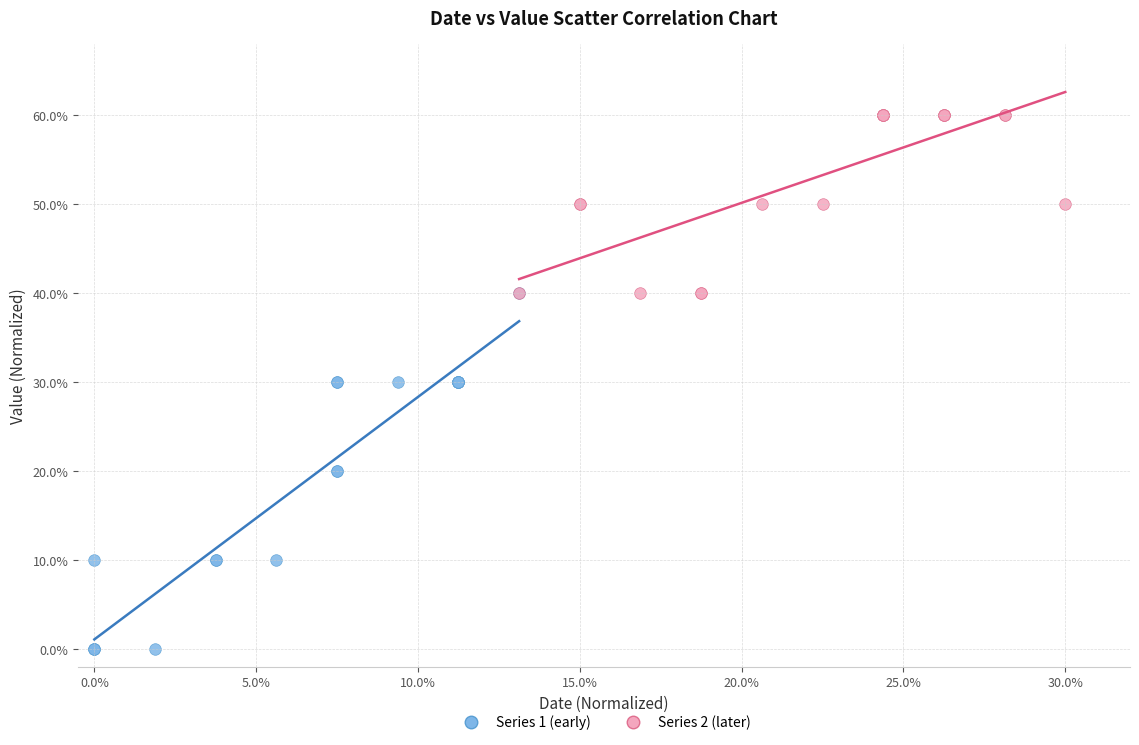

What are all the series names shown in the legend?

Series 1 (early), Series 2 (later)